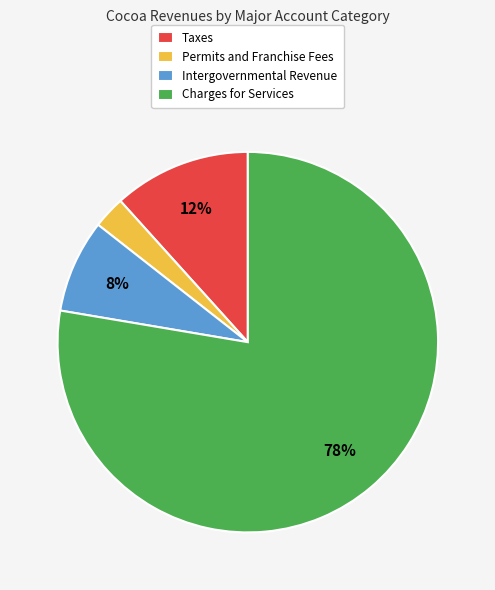

Count the number of slices in the pie.

4